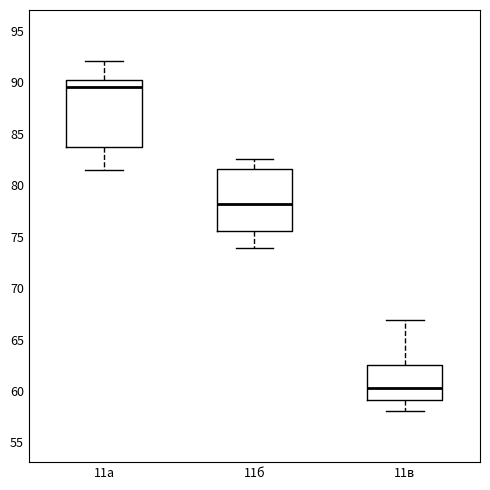

Where does the median line of the box for 11б sit on the y-axis? The values are not printed on the chart, so give them approximately, as read against the axis.

78.0